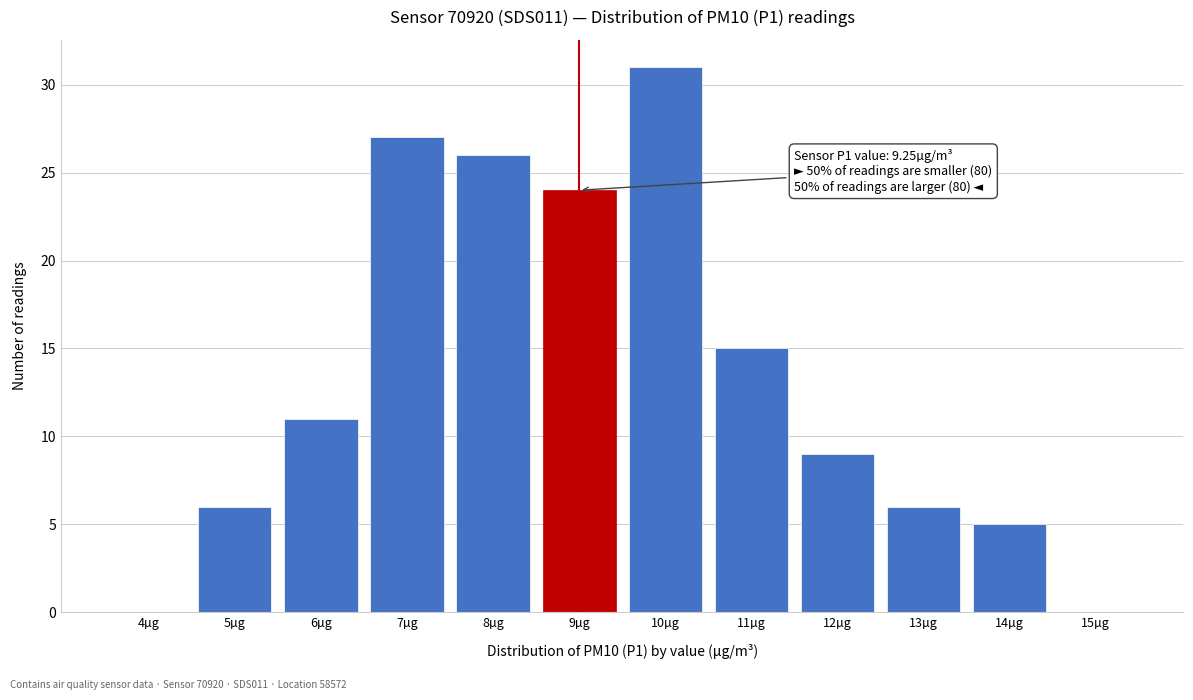

Reading left to right, extract all data points from this chart.

4µg=0	5µg=6	6µg=11	7µg=27	8µg=26	9µg=24	10µg=31	11µg=15	12µg=9	13µg=6	14µg=5	15µg=0